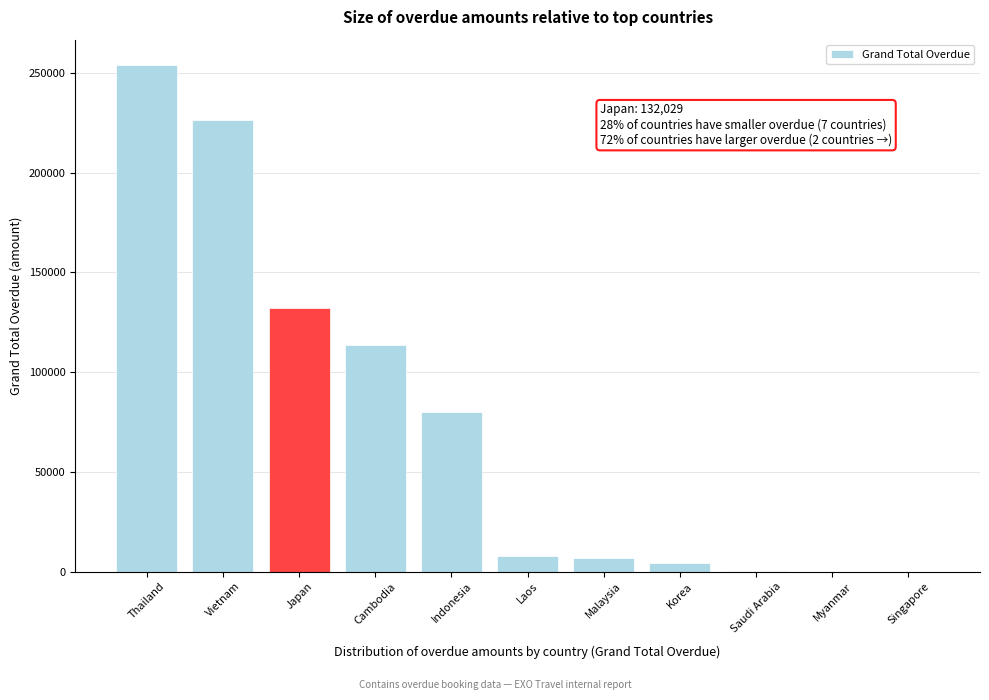

What is the greatest value displayed?

254046.9